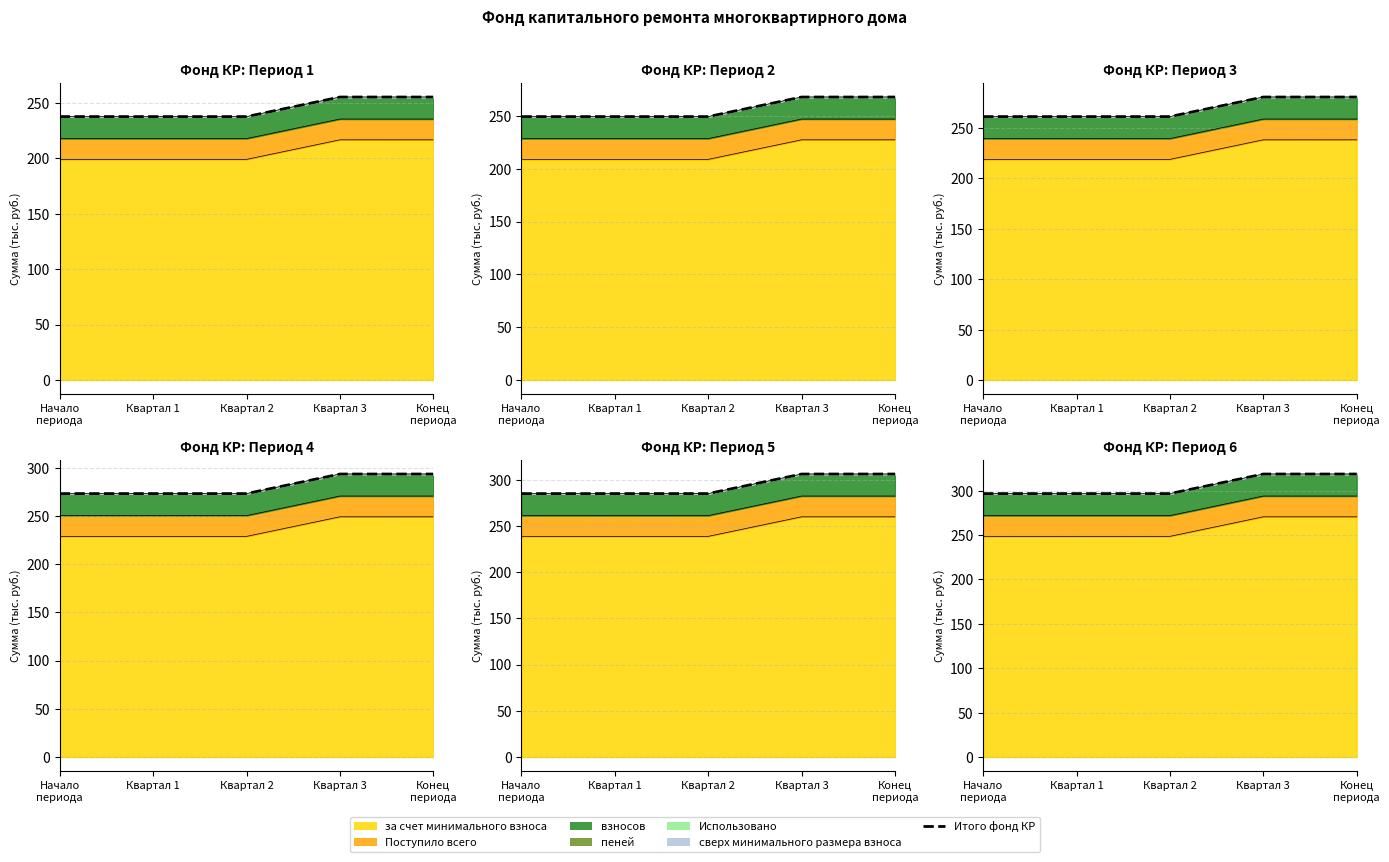

Where is the data nearest to the value 307?

Начало
периода